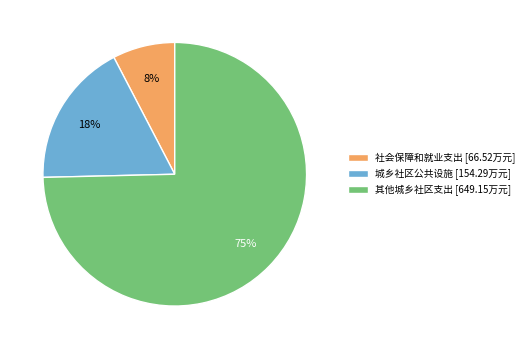

Combined, do 社会保障和就业支出 [66.52万元] and 其他城乡社区支出 [649.15万元] account for over 50%?

Yes